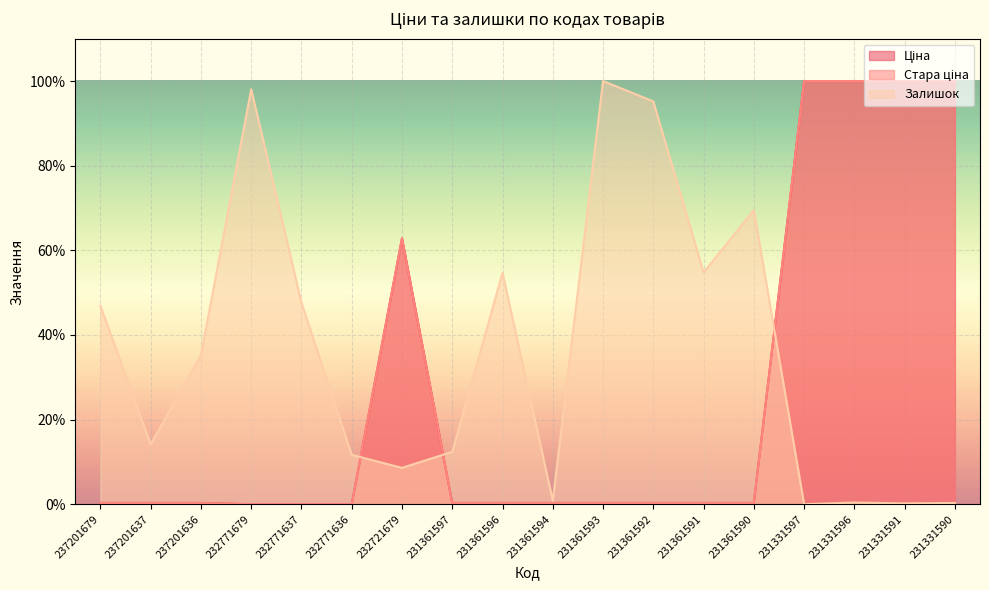

What are all the series names shown in the legend?

Ціна, Стара ціна, Залишок